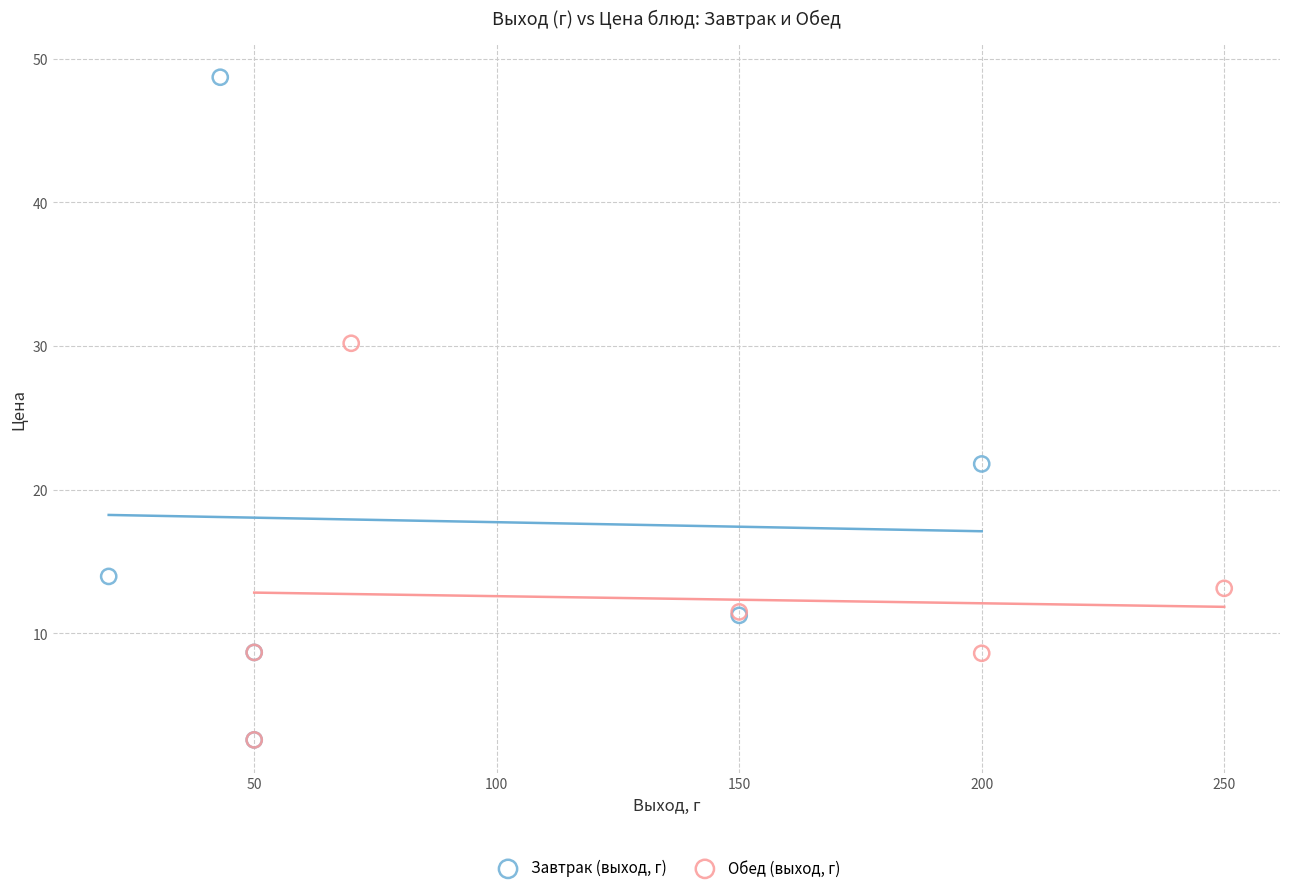

What are all the series names shown in the legend?

Завтрак (выход, г), Обед (выход, г)